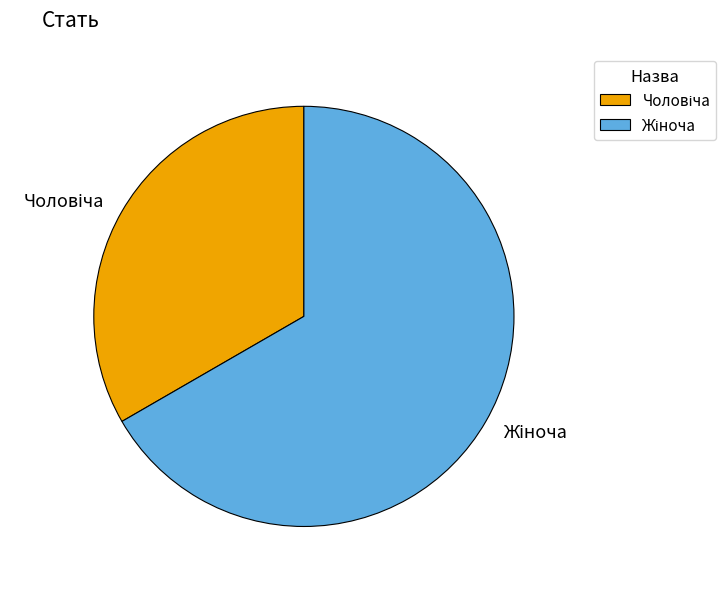

Does any single category account for the majority?

Yes